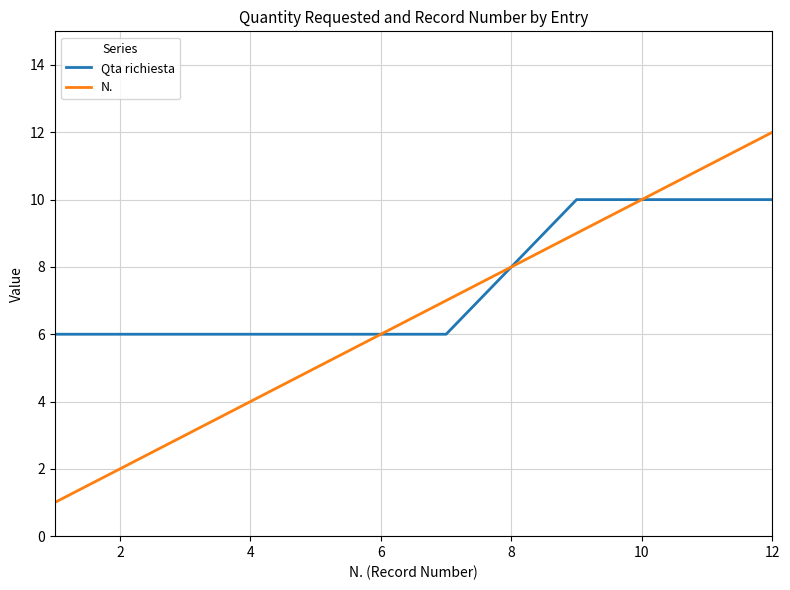

List the series in order of their peak value, lowest first.

Qta richiesta, N.